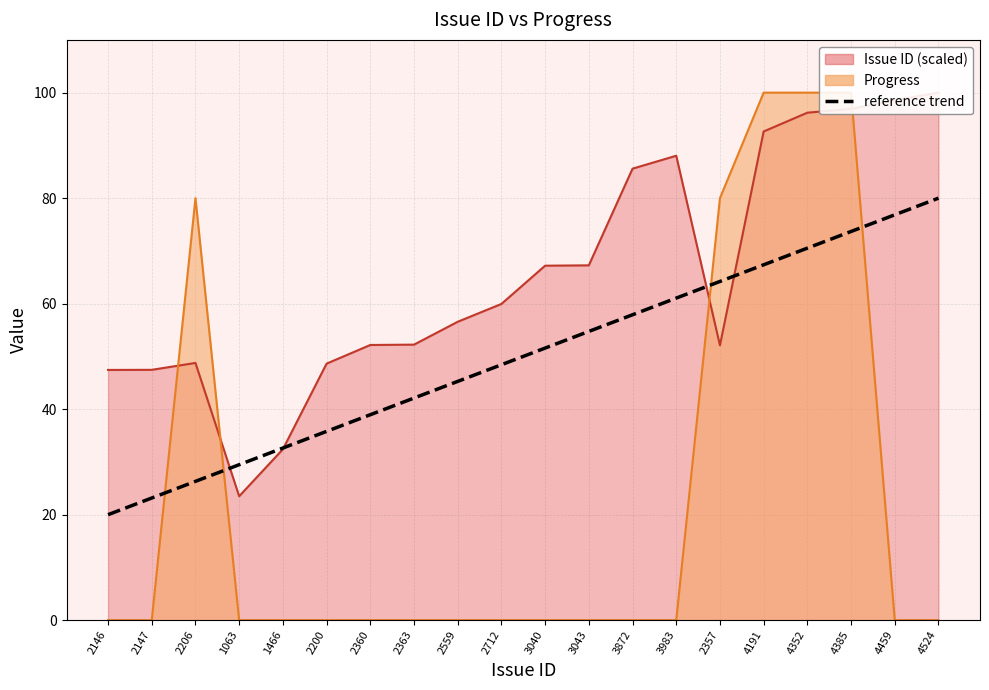

What is the difference between the maximum and second lowest values?

56.8